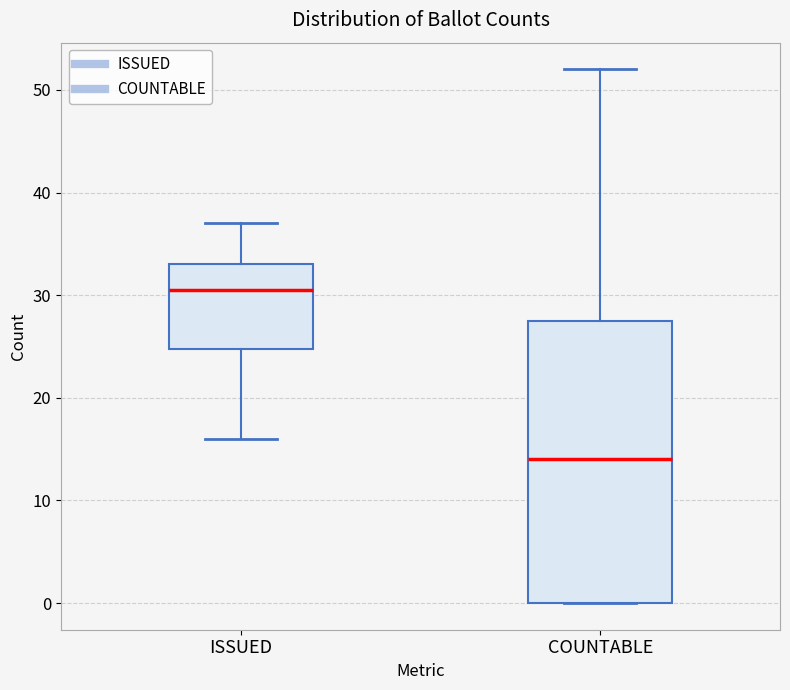

Reading left to right, transcribe this box plot: for each box, give where its median line is, the range the box spans, and where its two whiskers end, as read against the y-axis. The values are not printed on the chart, so give them approximately, as read against the axis.

ISSUED: median 31, box 25 to 33, whiskers 16 to 37
COUNTABLE: median 14, box 0 to 28, whiskers 0 to 52